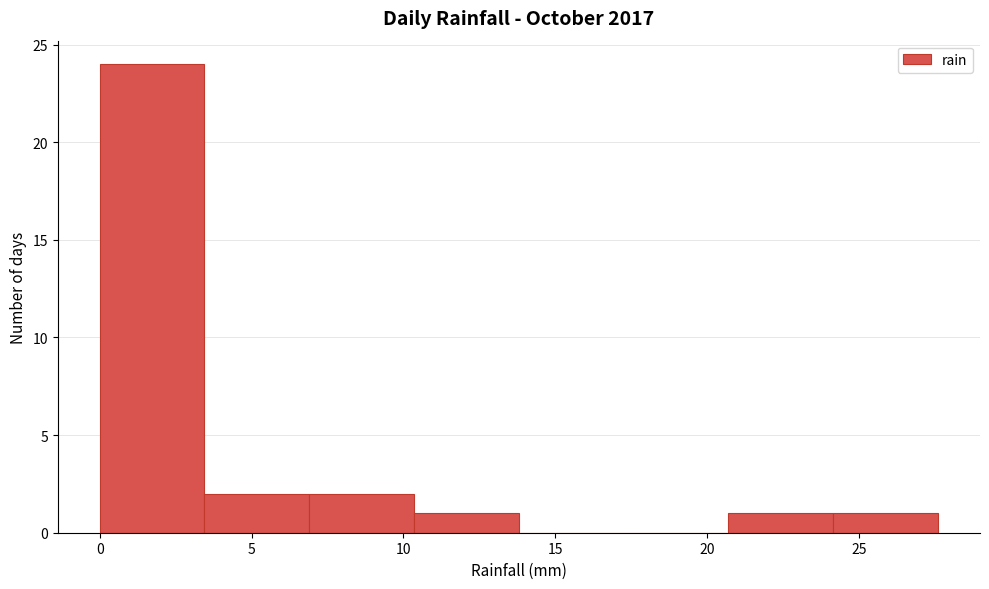

Over which range of the x-axis is the bar tallest?

0.00 to 3.45